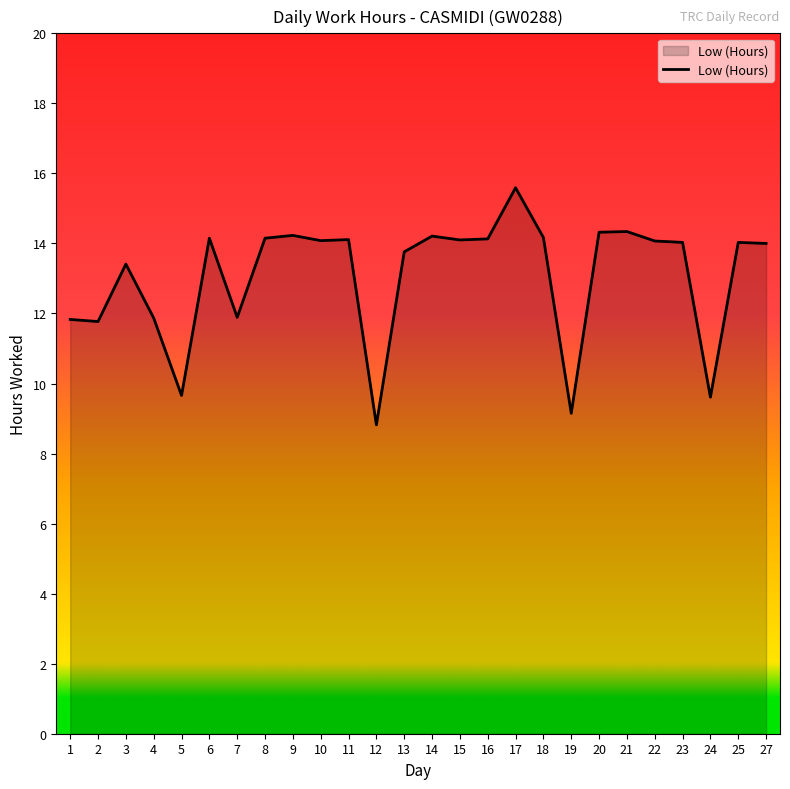

The chart shows a value of 21.2 at 6. True or false?

False